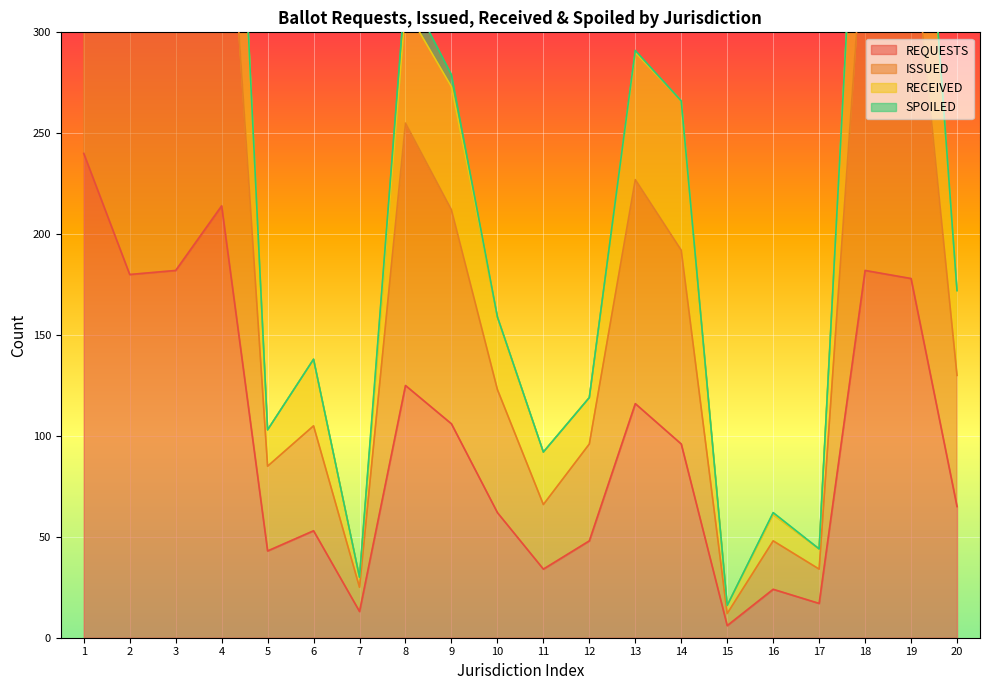

The RECEIVED series shows 88 at 6. True or false?

False